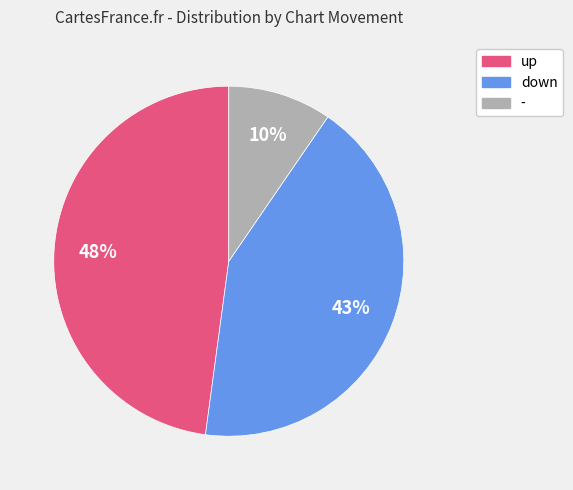

To the nearest percent, what is the difference between the largest and smallest slice percentages?

38%